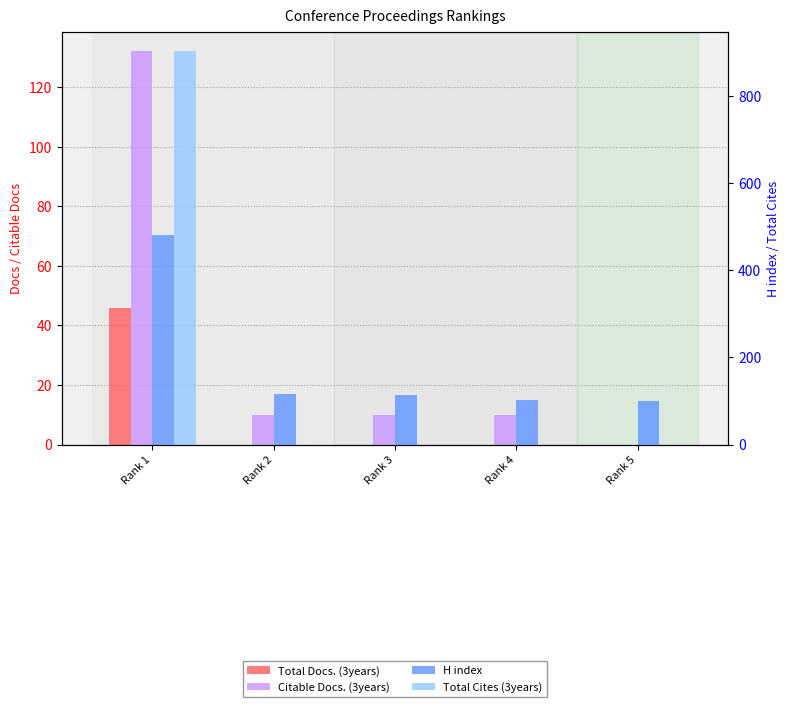

Reading left to right, what are all the values shown in this chart?

Total Docs. (3years): Rank 1=46	Rank 2=0	Rank 3=0	Rank 4=0	Rank 5=0
Citable Docs. (3years): Rank 1=132	Rank 2=10	Rank 3=10	Rank 4=10	Rank 5=0
H index: Rank 1=482	Rank 2=115	Rank 3=113	Rank 4=102	Rank 5=101
Total Cites (3years): Rank 1=903	Rank 2=0	Rank 3=0	Rank 4=0	Rank 5=0